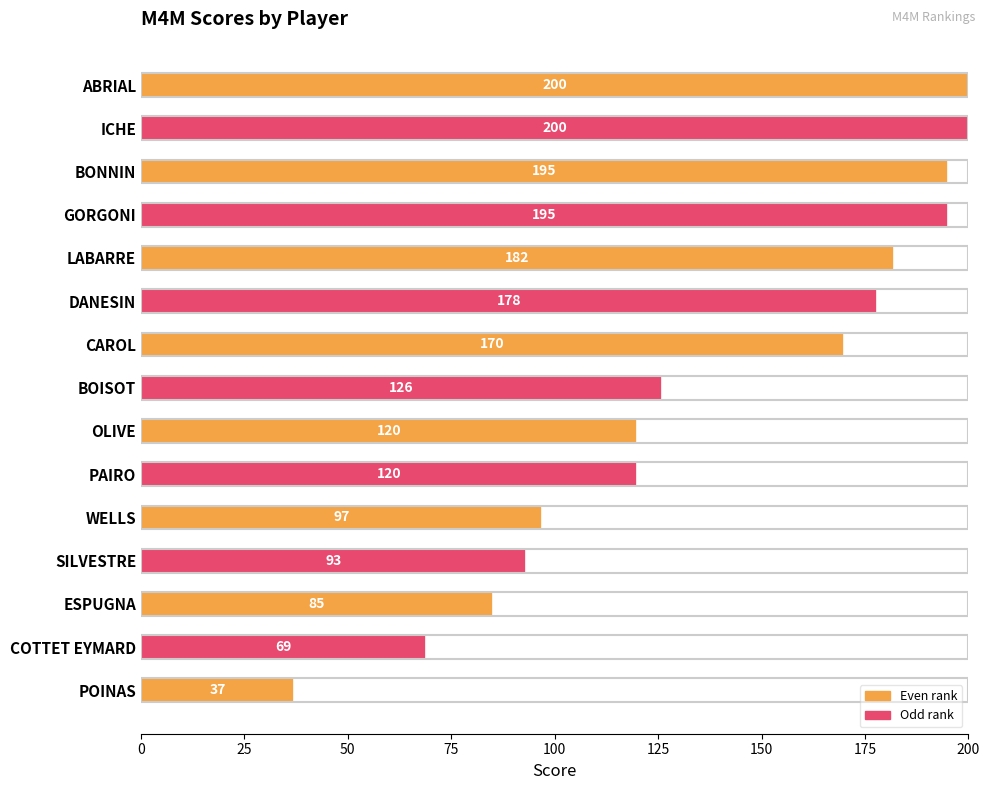

What is the value of the 2nd bar from the top?

200